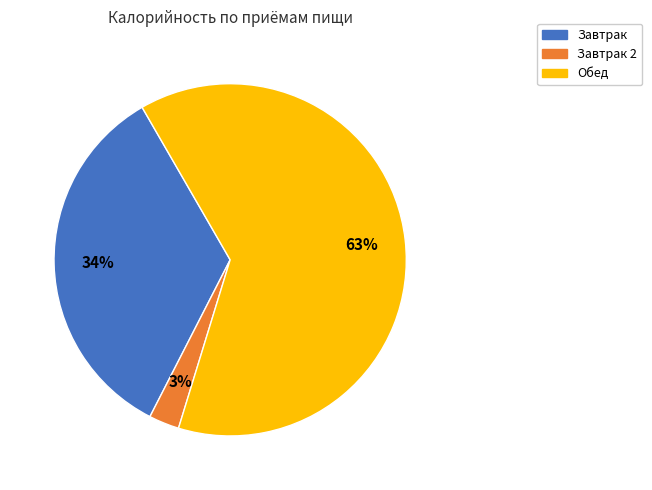

To the nearest percent, what is the difference between the largest and smallest slice percentages?

60%